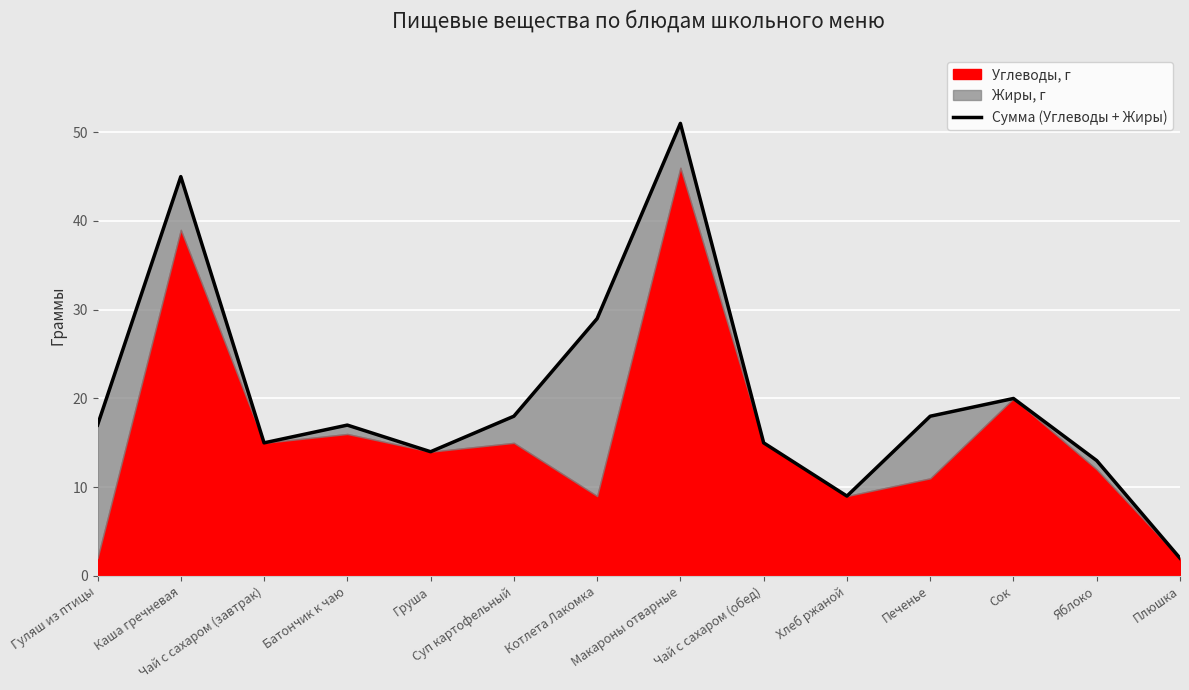

List the labels in order of value, largest first.

Макароны отварные, Каша гречневая, Котлета Лакомка, Сок, Суп картофельный, Печенье, Гуляш из птицы, Батончик к чаю, Чай с сахаром (завтрак), Чай с сахаром (обед), Груша, Яблоко, Хлеб ржаной, Плюшка